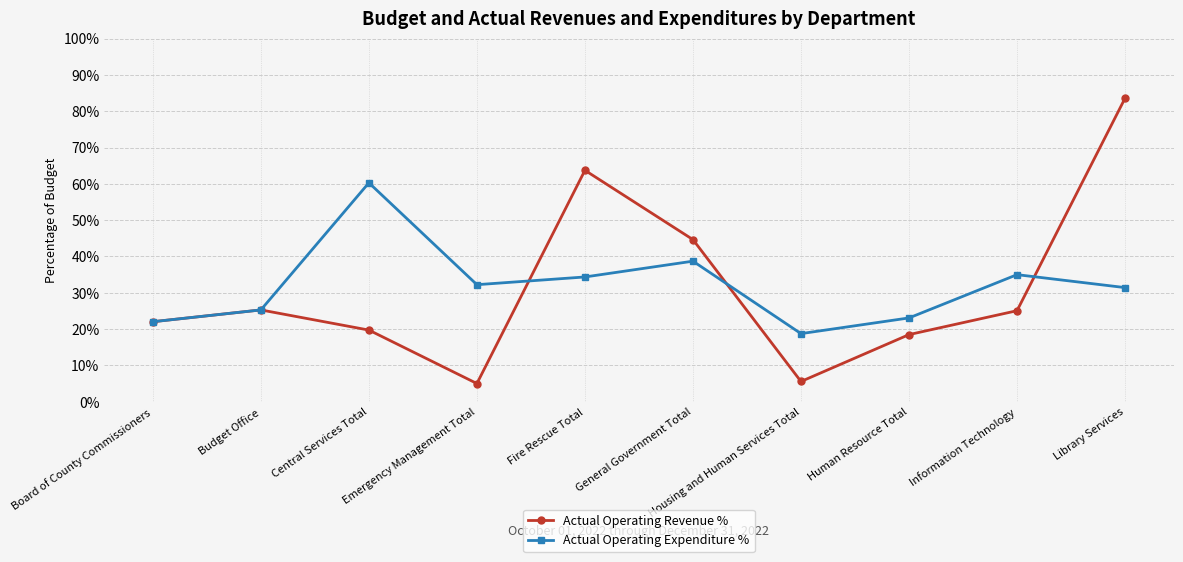

At which label does Actual Operating Expenditure % reach its minimum?

Housing and Human Services Total